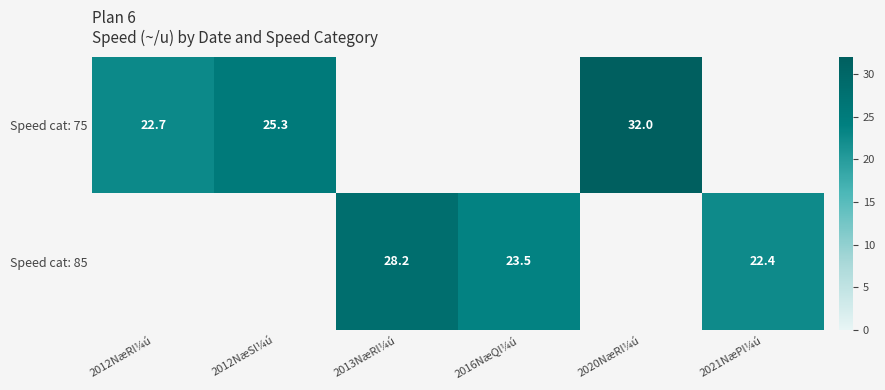

Is it true that Speed cat: 75 equals 32.0 at 2020NæRl¼ú?

True